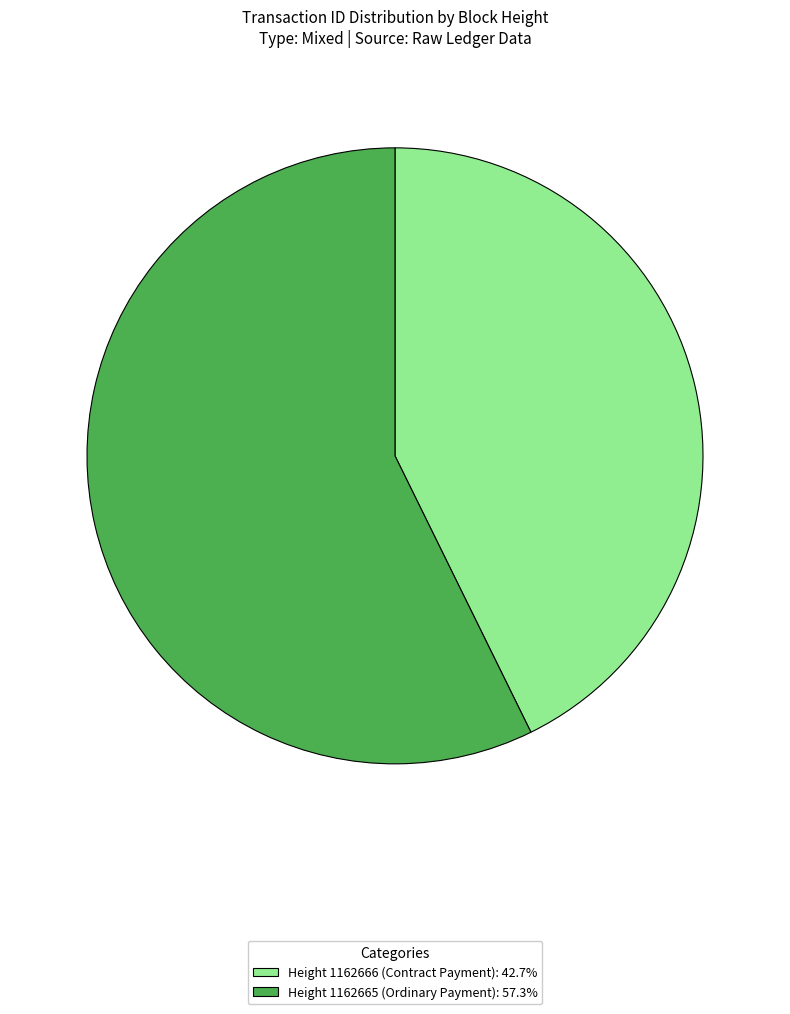

Is the sum of Height 1162666 (Contract Payment): 42.7% and Height 1162665 (Ordinary Payment): 57.3% greater than half?

Yes